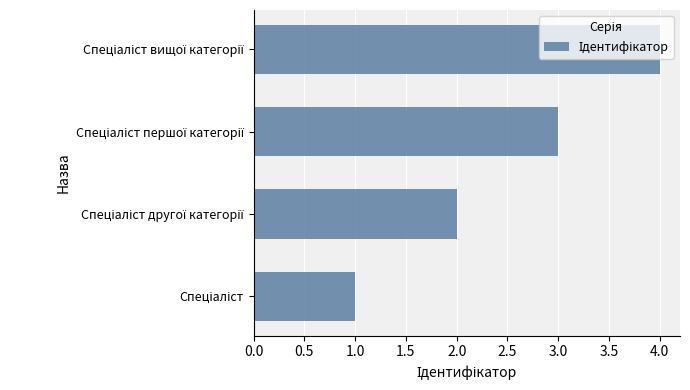

What is the maximum value shown in the chart?

4